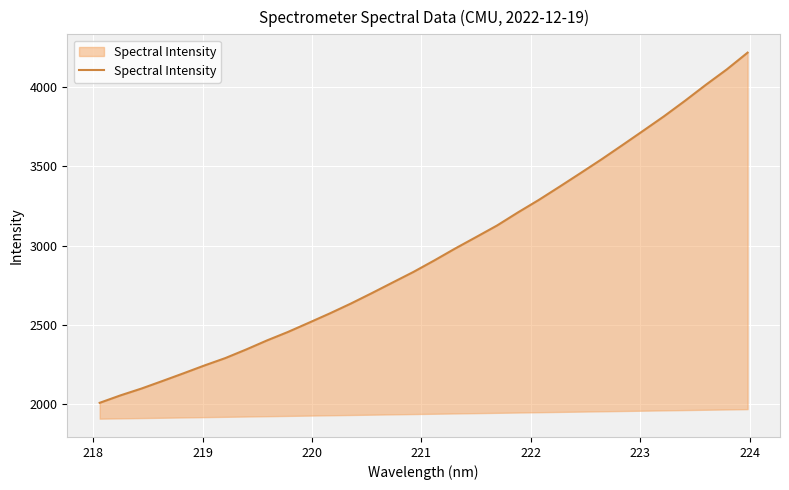

Reading left to right, list all the values displayed in this chart.

2005.4	2052.7	2095.7	2143.3	2191.7	2241.2	2288.0	2342.5	2400.1	2453.5	2511.8	2570.8	2632.6	2698.3	2765.9	2833.1	2905.9	2981.4	3053.7	3126.6	3209.3	3288.5	3372.7	3458.3	3544.9	3635.0	3726.1	3818.0	3915.5	4016.7	4113.8	4220.1